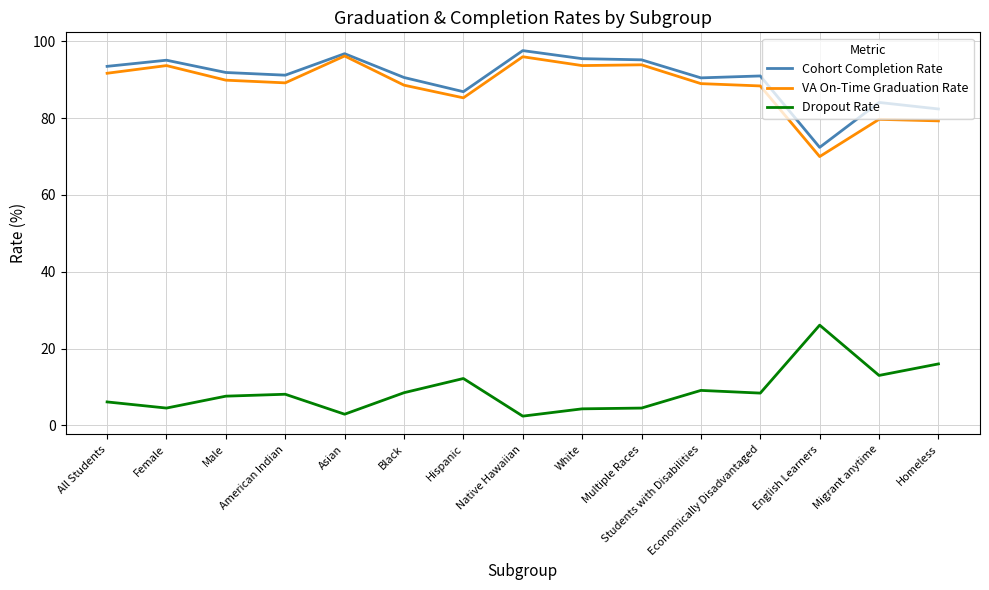

Is the value of Dropout Rate at Black greater than the value of VA On-Time Graduation Rate at Migrant anytime?

No